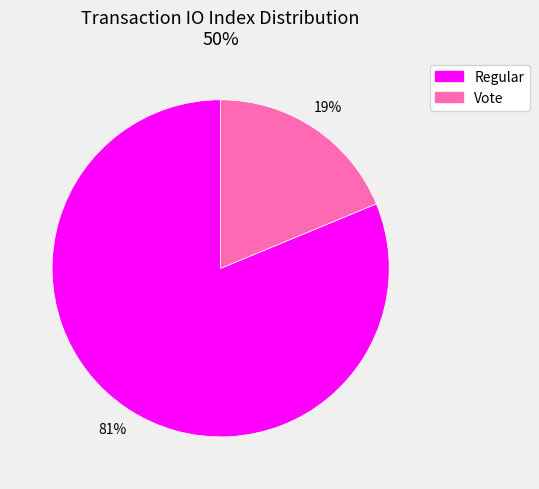

Which slice is the largest?

Regular